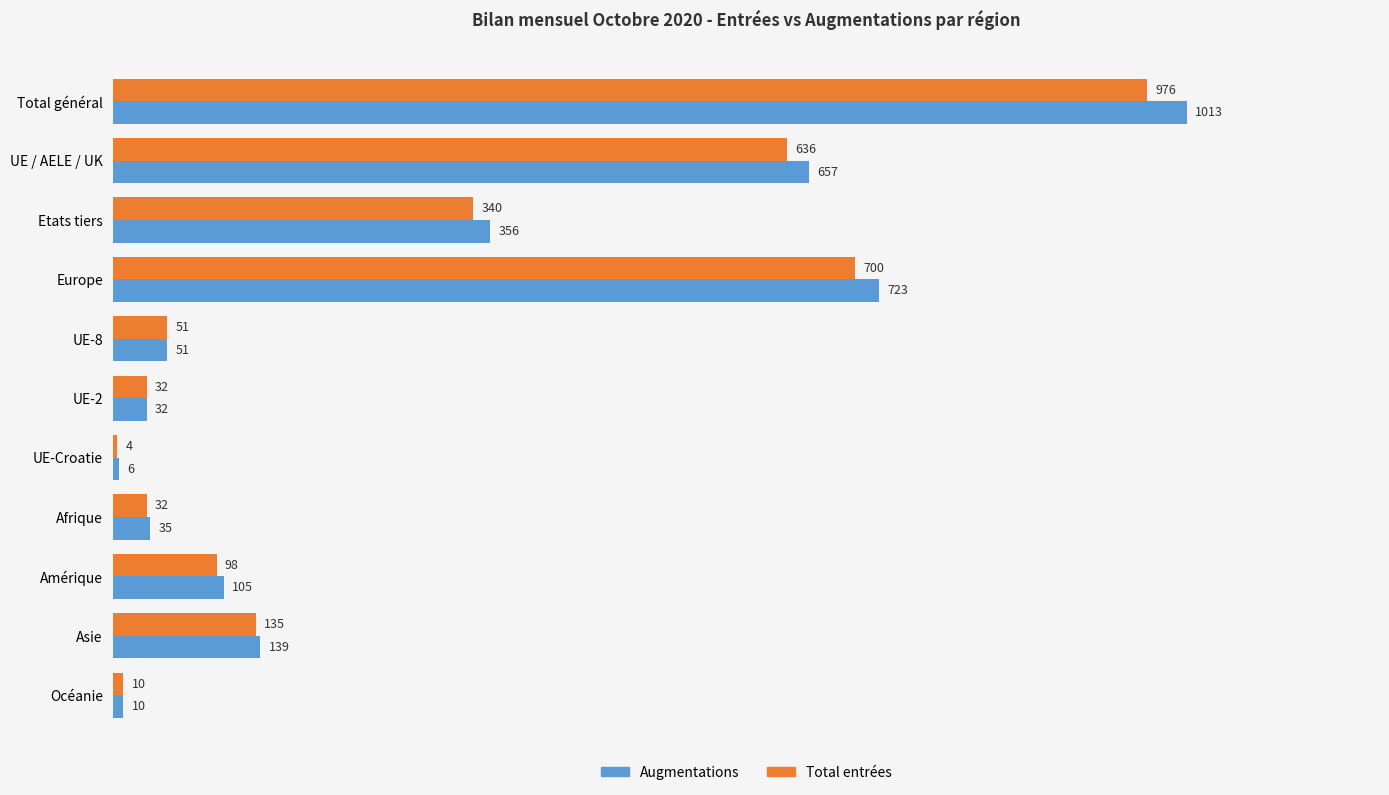

Which series has the largest range (max minus min)?

Augmentations